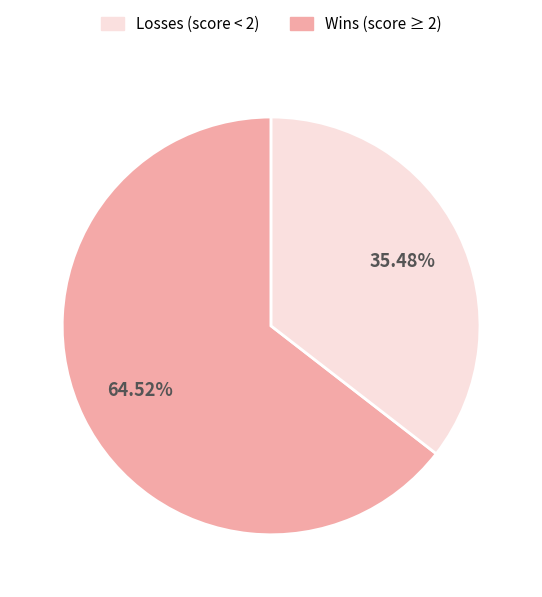

Does any single category account for the majority?

Yes